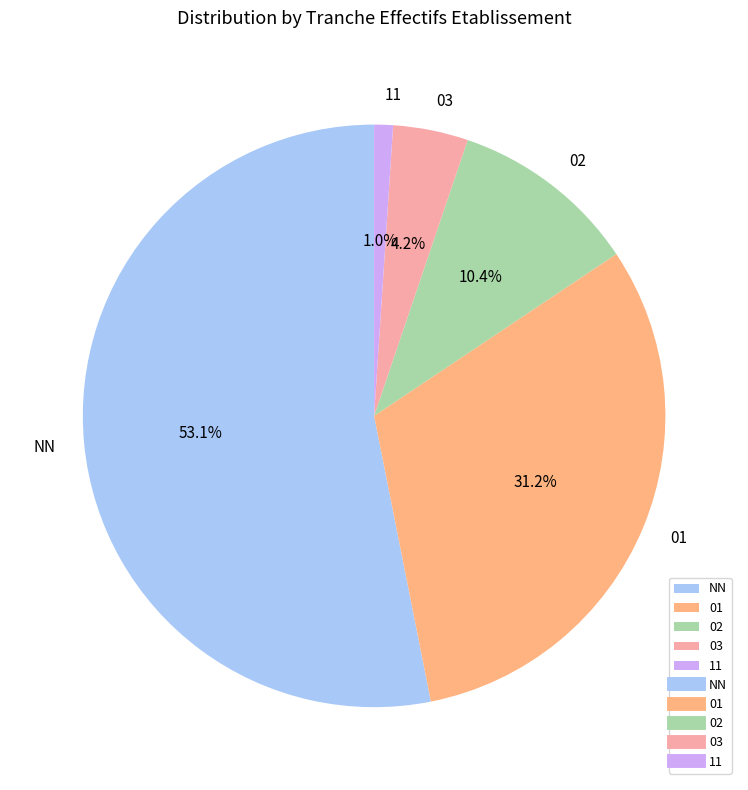

To the nearest percent, what is the difference between the largest and smallest slice percentages?

52%